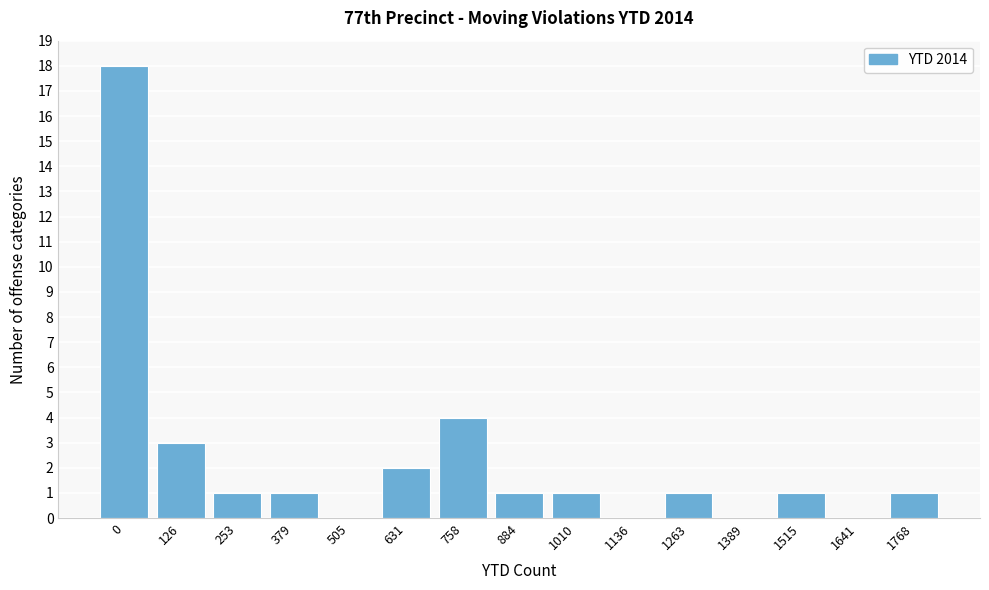

Reading left to right, what are all the values shown in this chart?

0=18	126=3	253=1	379=1	505=0	631=2	758=4	884=1	1010=1	1136=0	1263=1	1389=0	1515=1	1641=0	1768=1